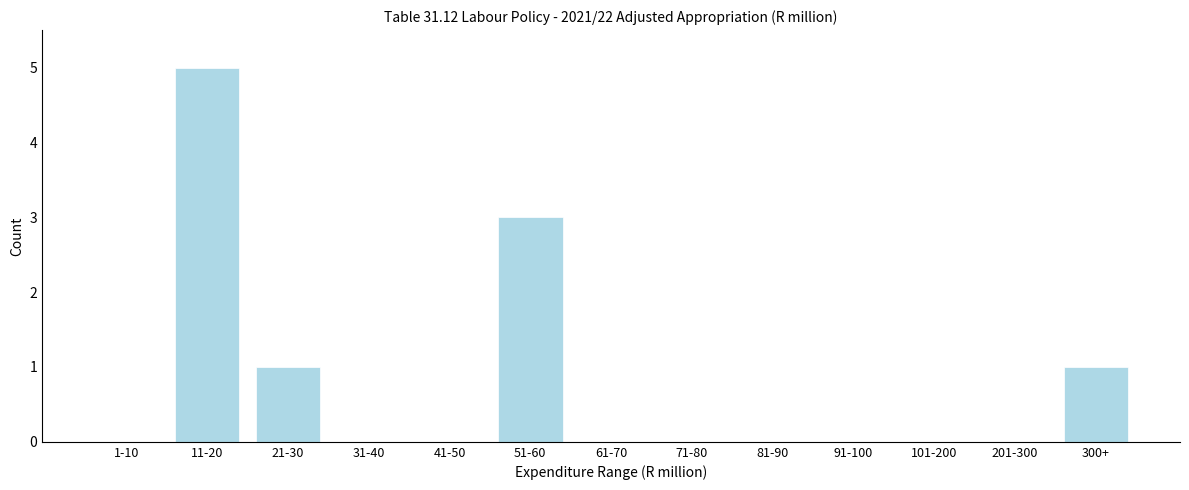

Reading right to left, list all the values displayed in this chart.

300+=1	201-300=0	101-200=0	91-100=0	81-90=0	71-80=0	61-70=0	51-60=3	41-50=0	31-40=0	21-30=1	11-20=5	1-10=0